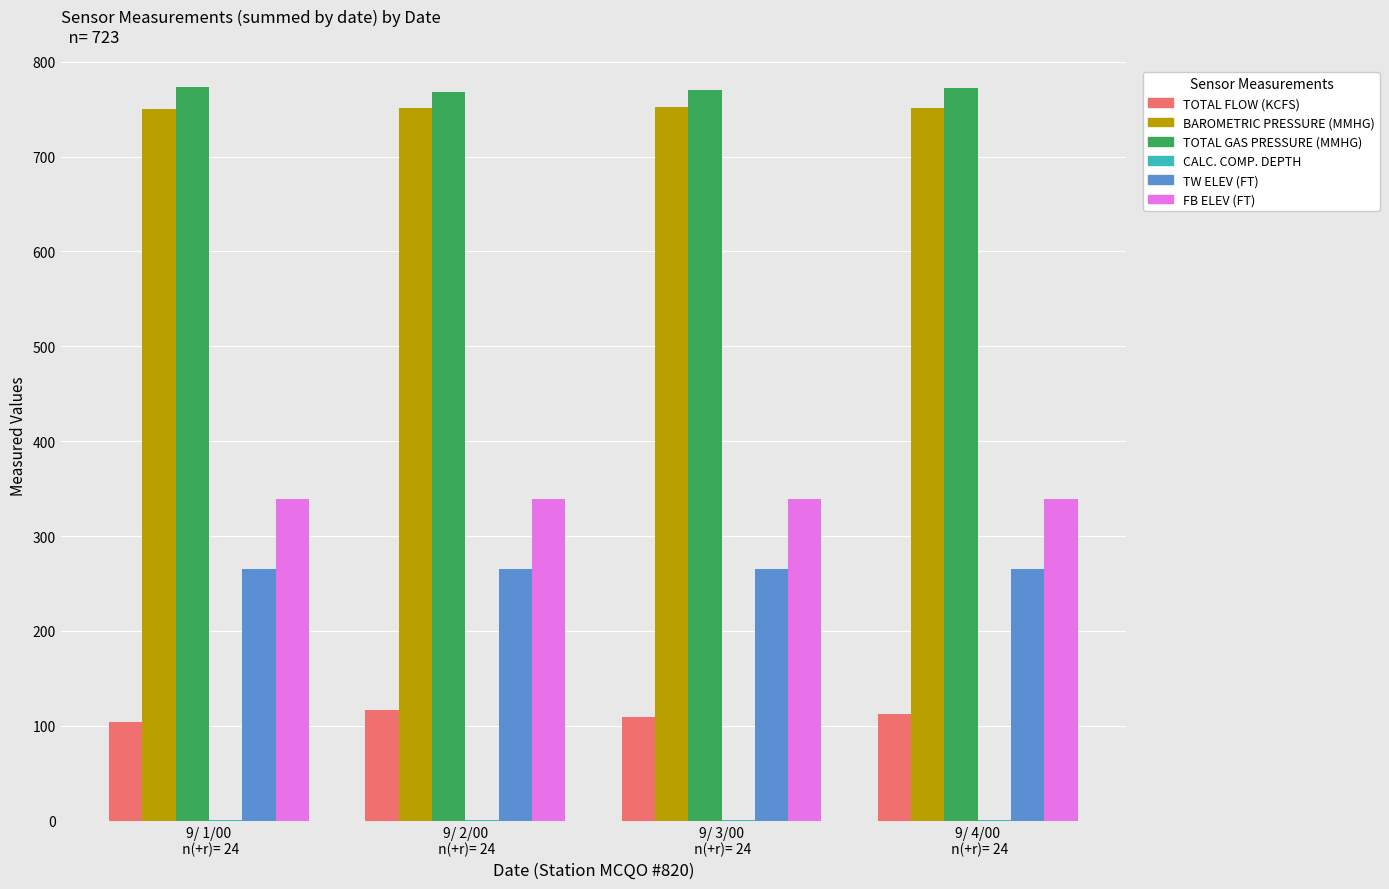

Are the bars horizontal?

No